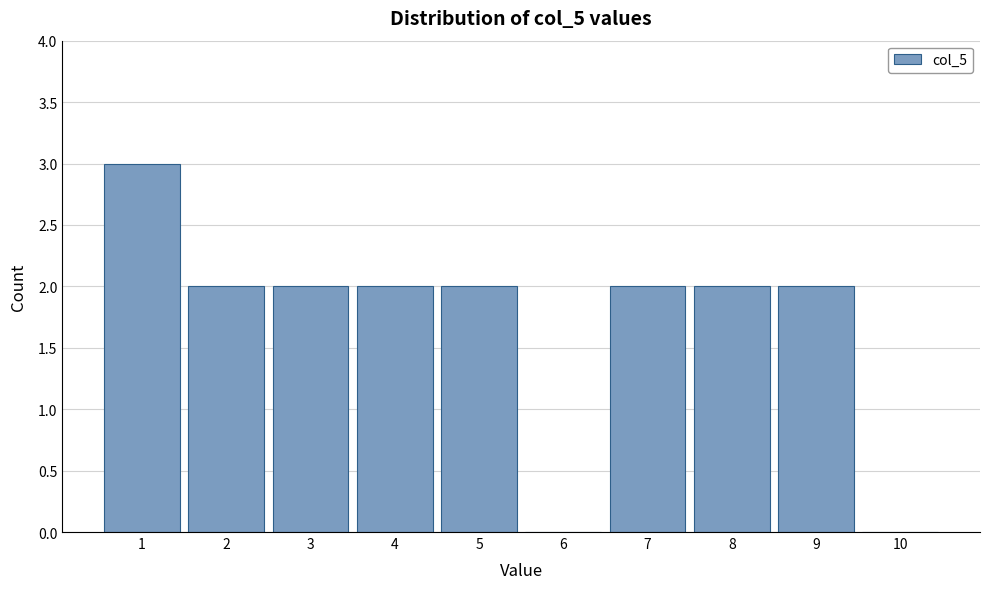

Reading left to right, extract all data points from this chart.

1=3	2=2	3=2	4=2	5=2	6=0	7=2	8=2	9=2	10=0